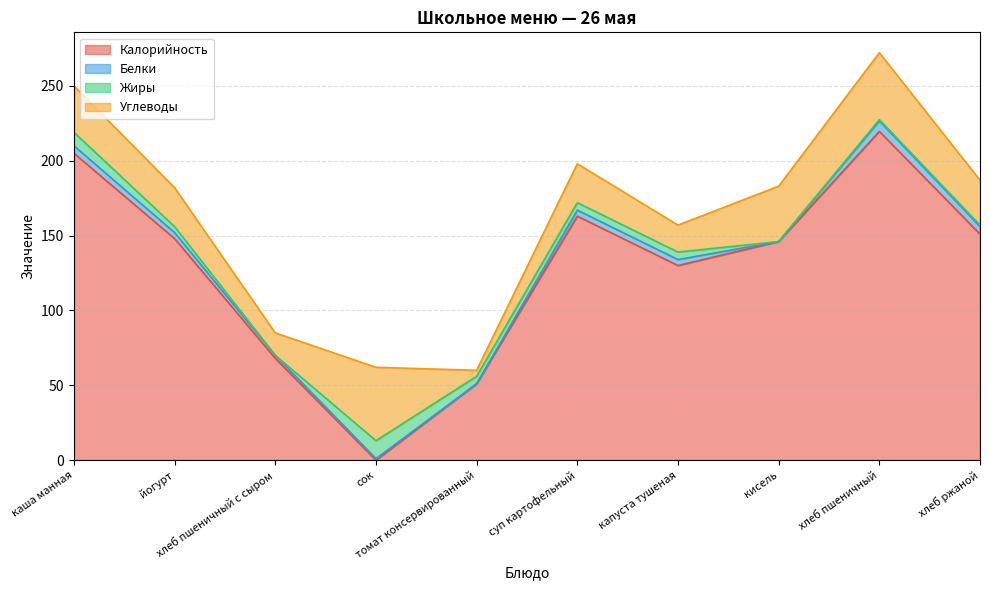

What is the value of the Жиры point at the 7th from the left?

5.0